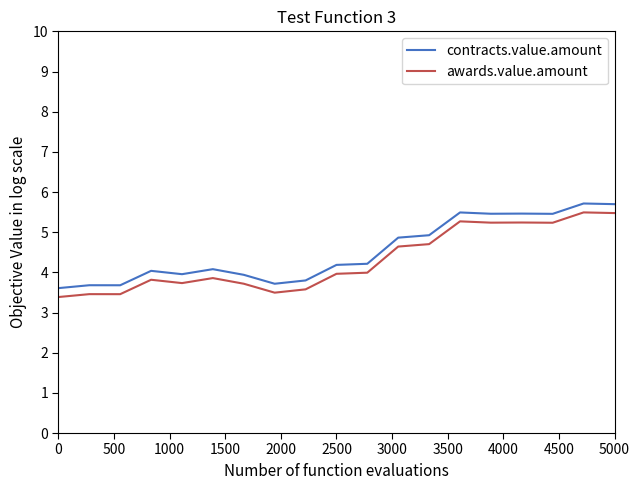

What is the greatest value displayed?

5.7